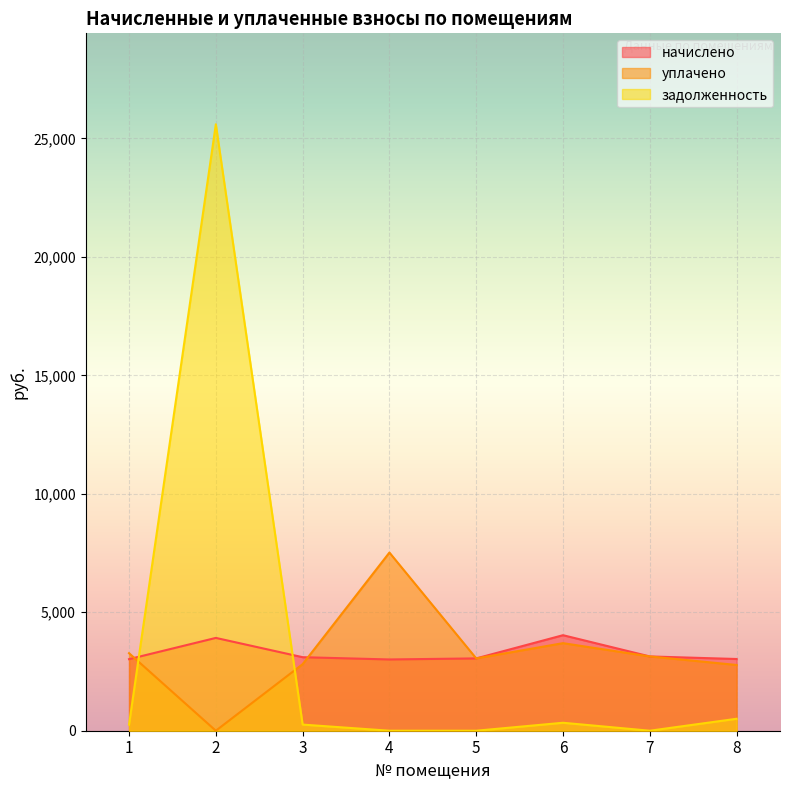

Which has a higher value, 7 or 3?

7